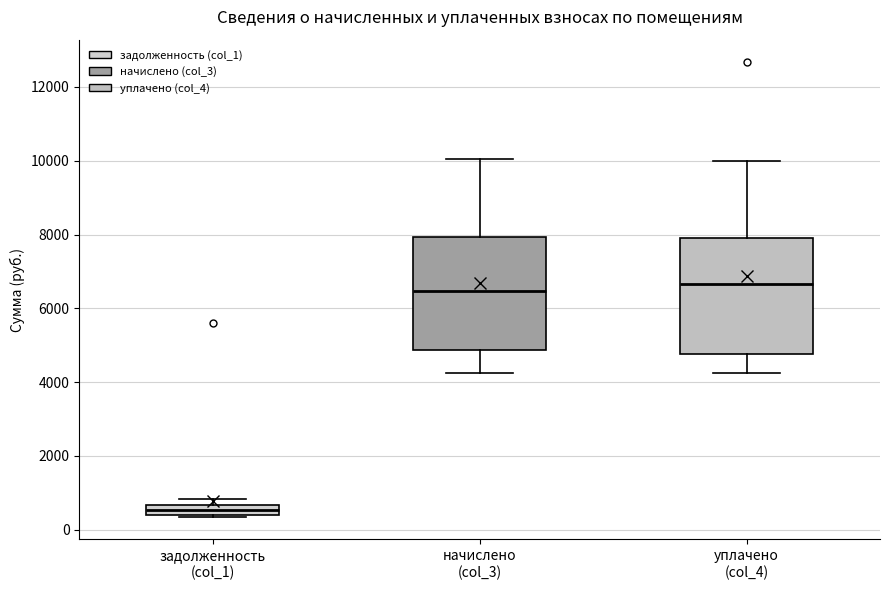

Which box has the lowest median line?

задолженность (col_1)